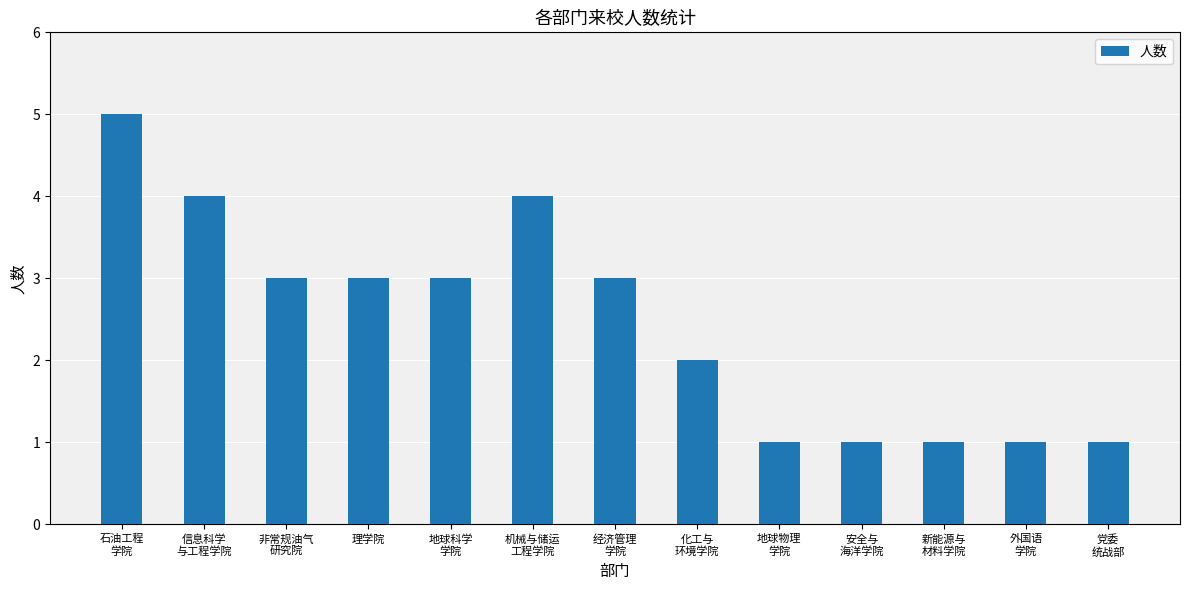

At which label does the data first exceed 3?

石油工程
学院